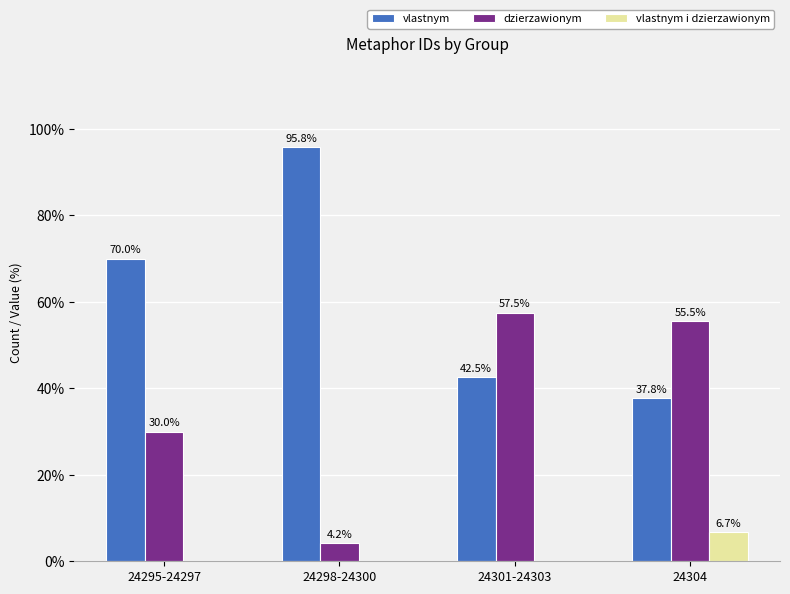

What is the sum of the dzierzawionym values at 24295-24297 and 24304?

85.5